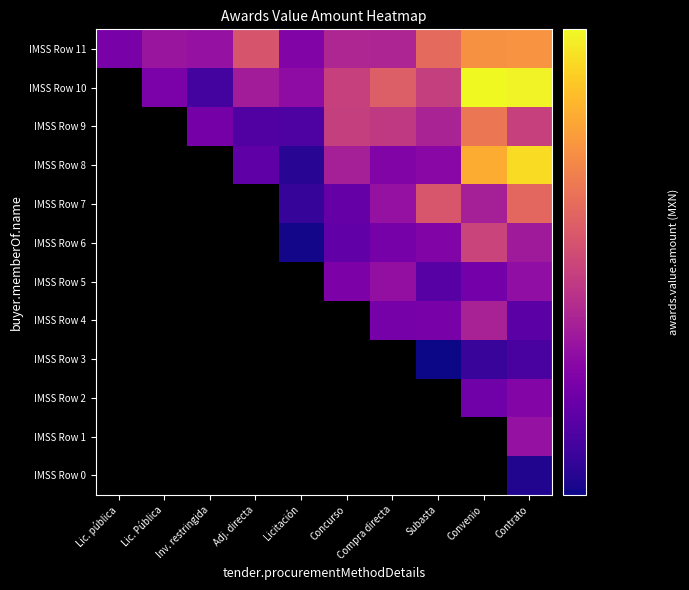

Which has a higher value, Lic. Pública or Concurso?

Concurso